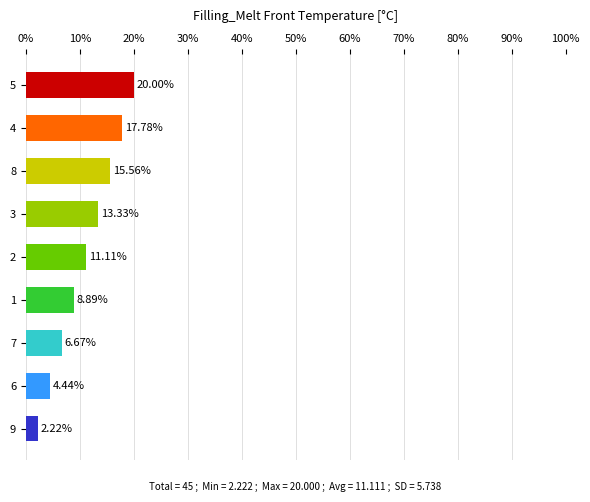

What is the change in value from 4 to 6?

-13.3